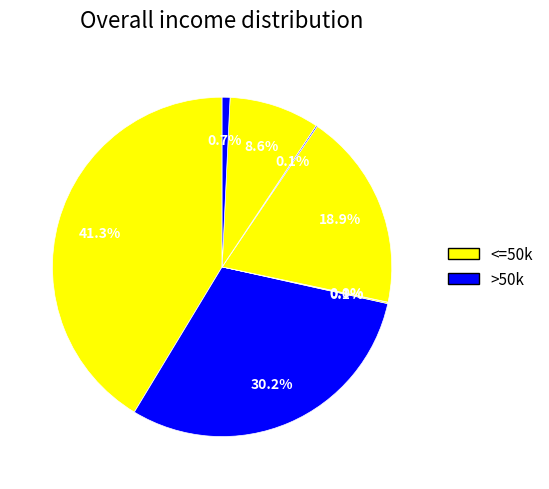

Count the number of slices in the pie.

8